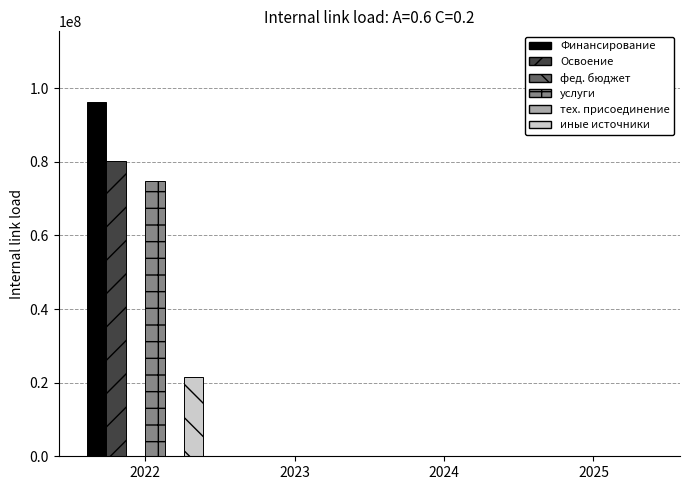

Which series has the largest range (max minus min)?

Финансирование